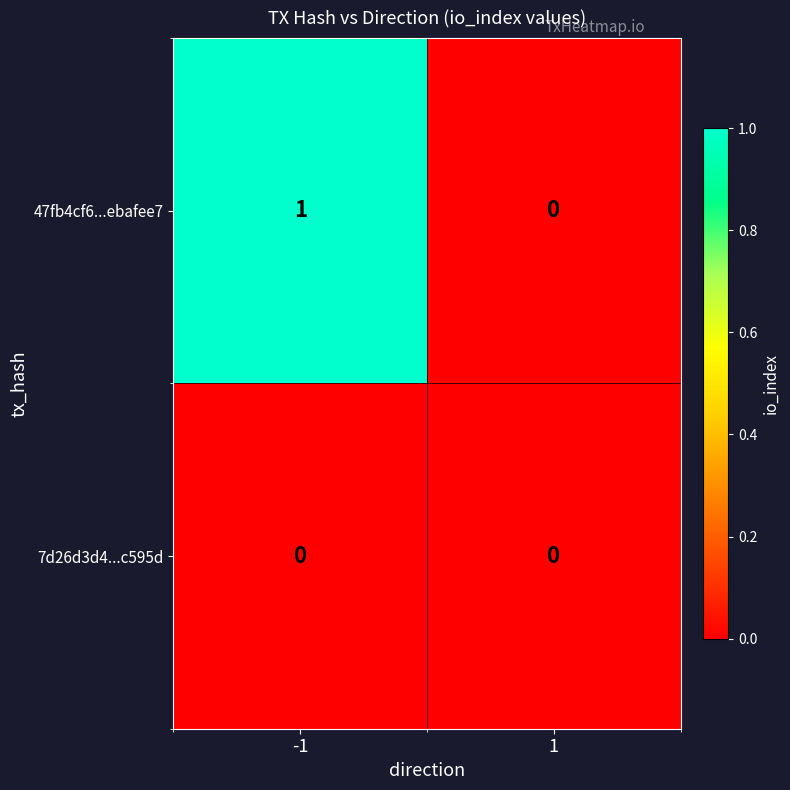

Rank the series by their average value, from lowest to highest.

7d26d3d4...c595d, 47fb4cf6...ebafee7